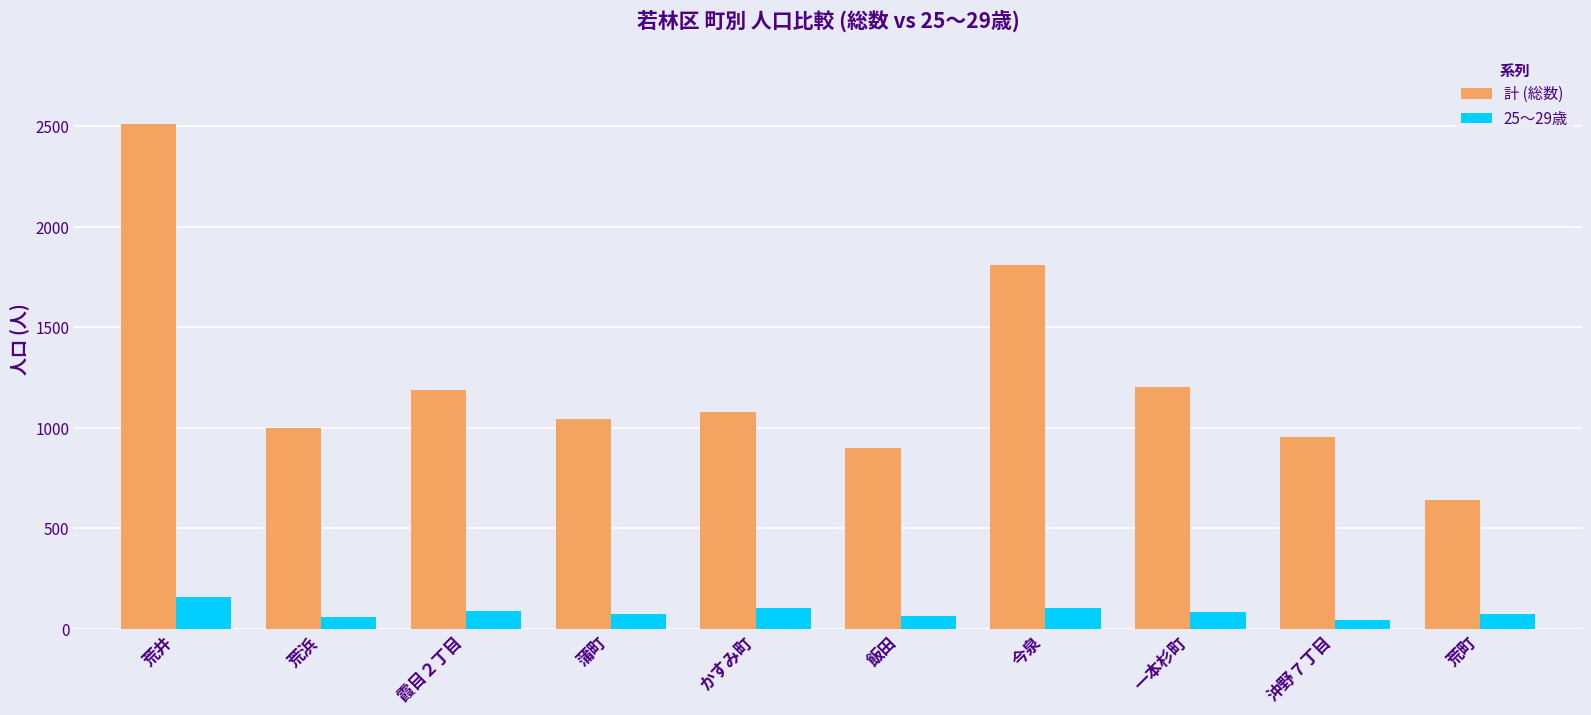

Is it true that 25～29歳 equals 104 at 今泉?

True